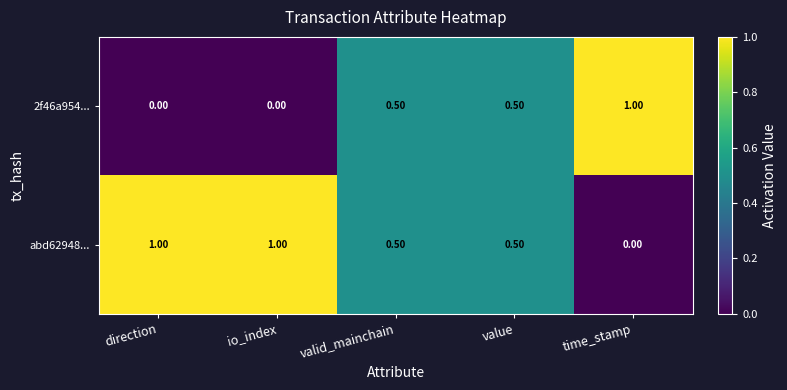

At which label does 2f46a954... reach its peak?

time_stamp